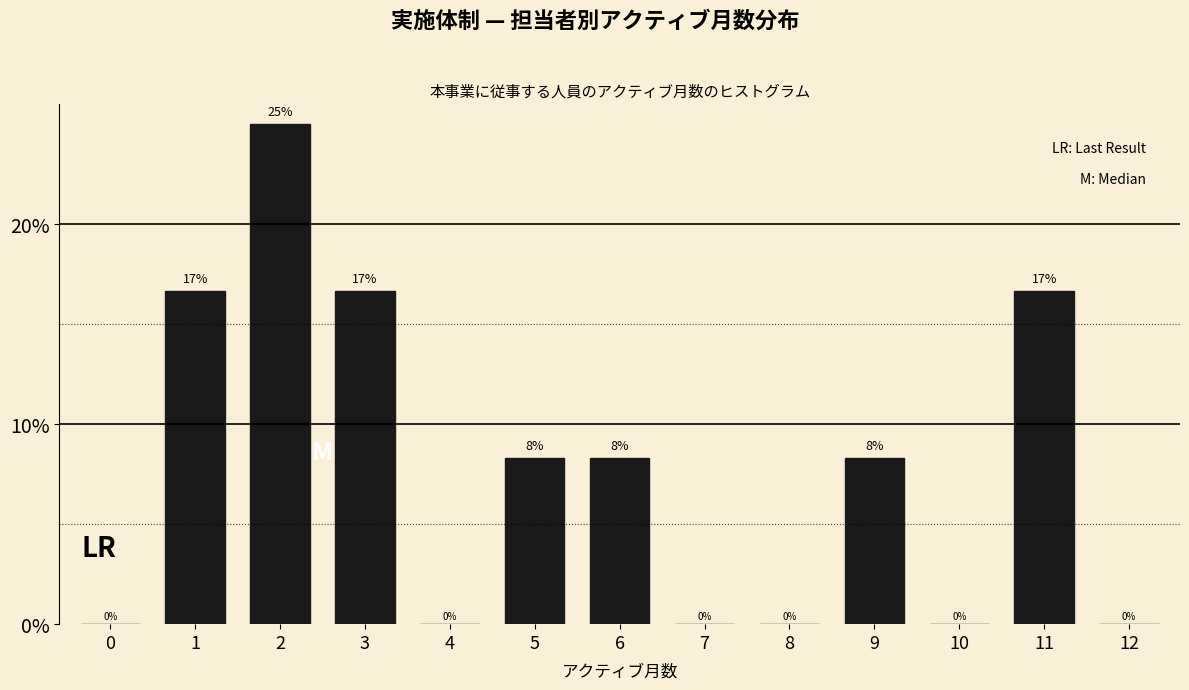

What is the sum of all values?

100.0